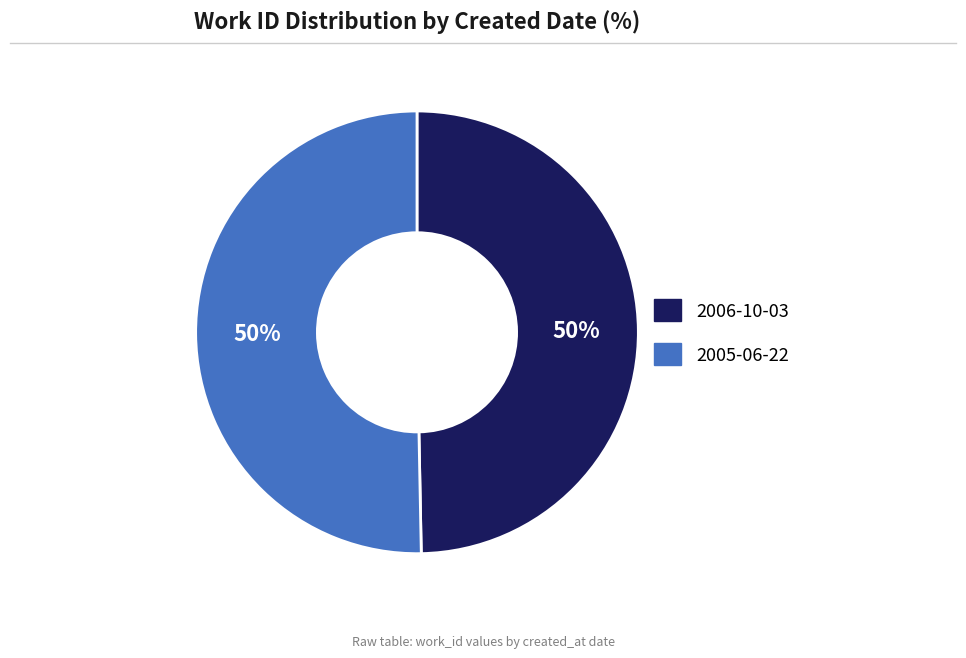

To the nearest percent, what is the combined percentage of 2005-06-22 and 2006-10-03?

100%